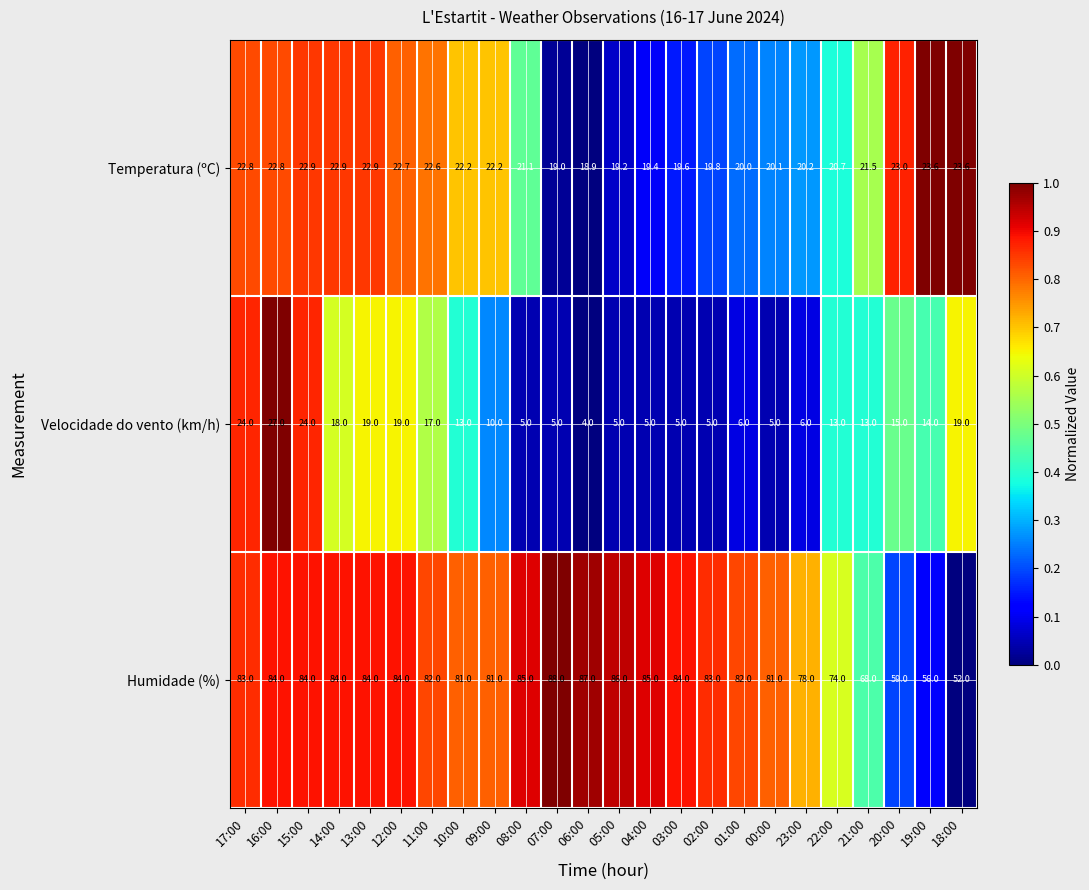

What is the minimum value shown in the chart?

4.0